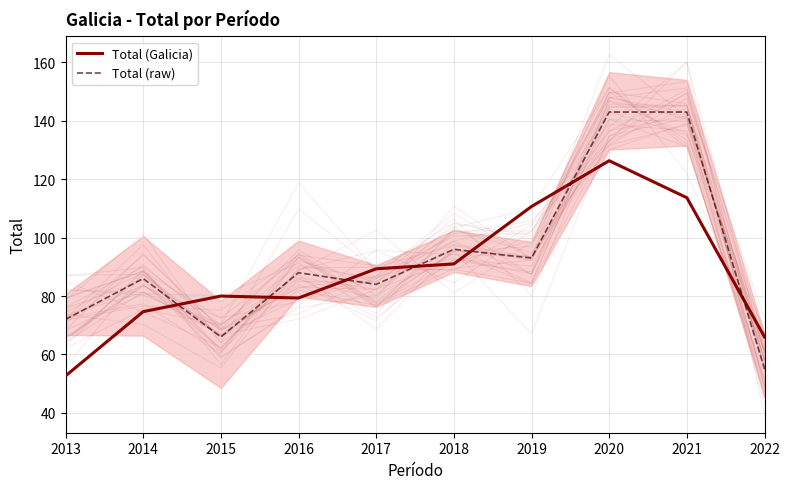

How many lines are shown in the chart?

2